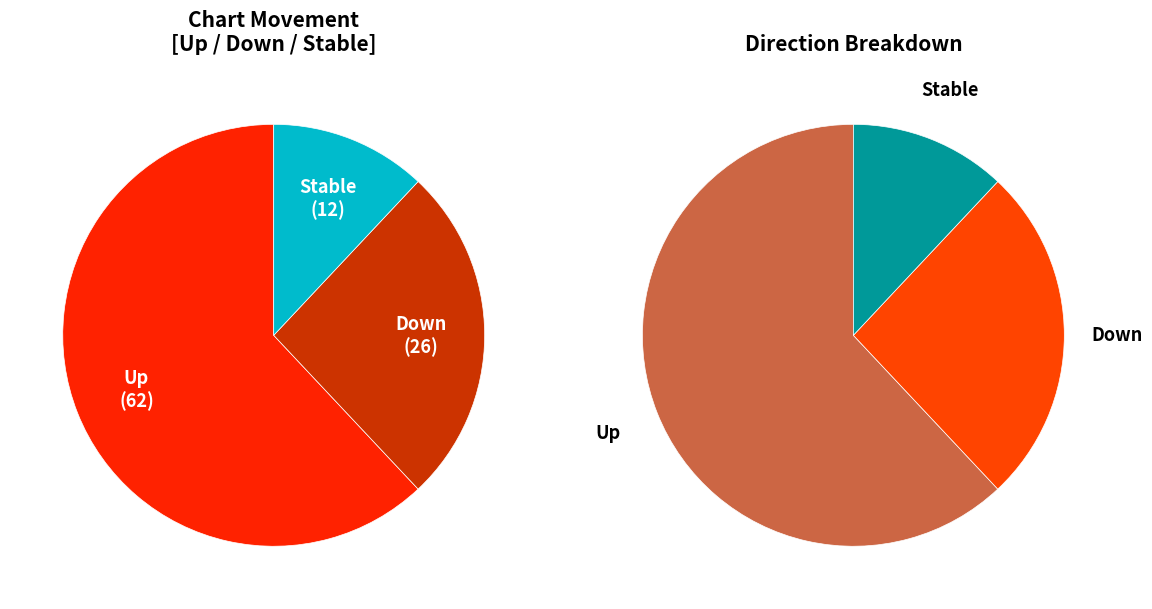

Between up and down, which is larger?

up